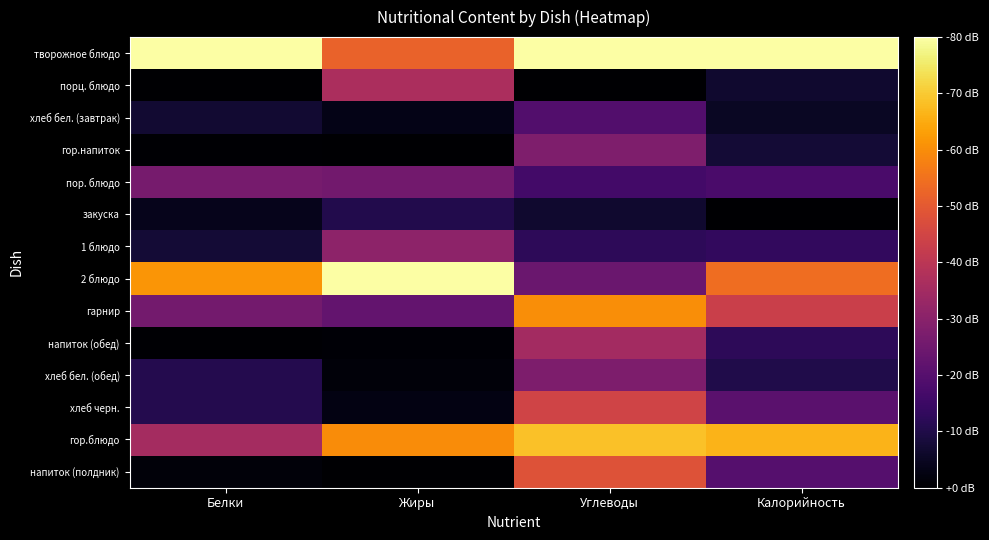

Reading left to right, what are all the values shown in this chart?

творожное блюдо: Белки=1.0	Жиры=0.7	Углеводы=1.0	Калорийность=1.0
порц. блюдо: Белки=0.0	Жиры=0.5	Углеводы=0.0	Калорийность=0.1
хлеб бел. (завтрак): Белки=0.1	Жиры=0.0	Углеводы=0.2	Калорийность=0.1
гор.напиток: Белки=0.0	Жиры=0.0	Углеводы=0.4	Калорийность=0.1
пор. блюдо: Белки=0.3	Жиры=0.3	Углеводы=0.2	Калорийность=0.2
закуска: Белки=0.0	Жиры=0.1	Углеводы=0.1	Калорийность=0.0
1 блюдо: Белки=0.1	Жиры=0.4	Углеводы=0.2	Калорийность=0.2
2 блюдо: Белки=0.8	Жиры=1.0	Углеводы=0.3	Калорийность=0.7
гарнир: Белки=0.3	Жиры=0.3	Углеводы=0.8	Калорийность=0.5
напиток (обед): Белки=0.0	Жиры=0.0	Углеводы=0.4	Калорийность=0.2
хлеб бел. (обед): Белки=0.1	Жиры=0.0	Углеводы=0.3	Калорийность=0.1
хлеб черн.: Белки=0.1	Жиры=0.0	Углеводы=0.6	Калорийность=0.3
гор.блюдо: Белки=0.4	Жиры=0.7	Углеводы=0.9	Калорийность=0.8
напиток (полдник): Белки=0.0	Жиры=0.0	Углеводы=0.6	Калорийность=0.2